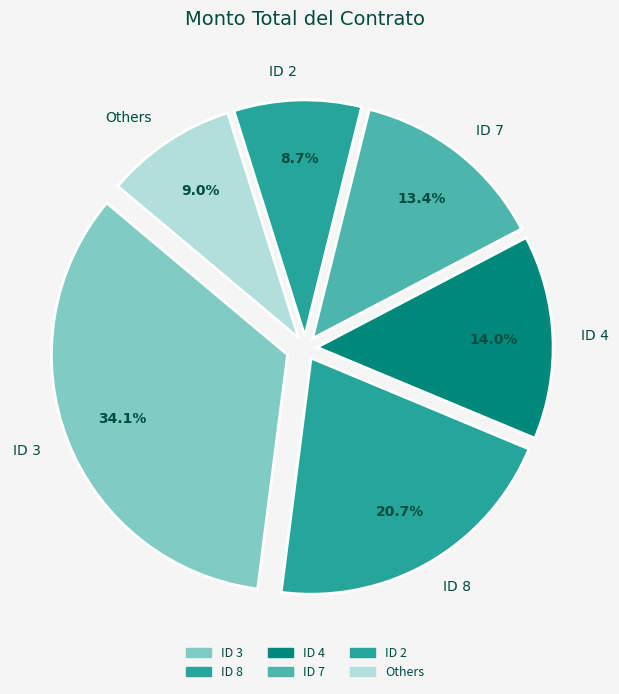

How much of the chart is everything except Others?

91.0%